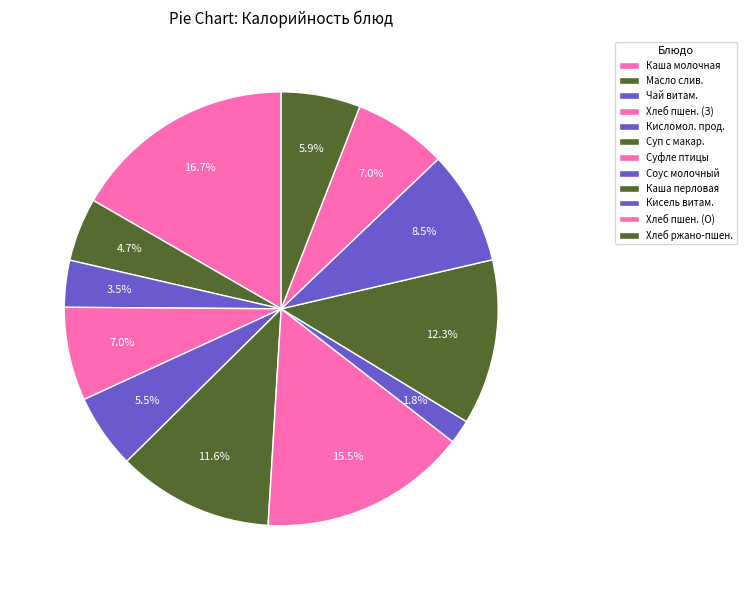

Rank the categories by value from highest to lowest.

Каша молочная, Суфле из мяса птицы, Каша перловая, Суп с макаронными изделиями, Кисель витаминизированный, Хлеб пшеничный (завтрак), Хлеб пшеничный (обед), Хлеб ржано-пшеничный, Кисломолочный продукт, Масло сливочное, Чай витаминизированный, Соус молочный